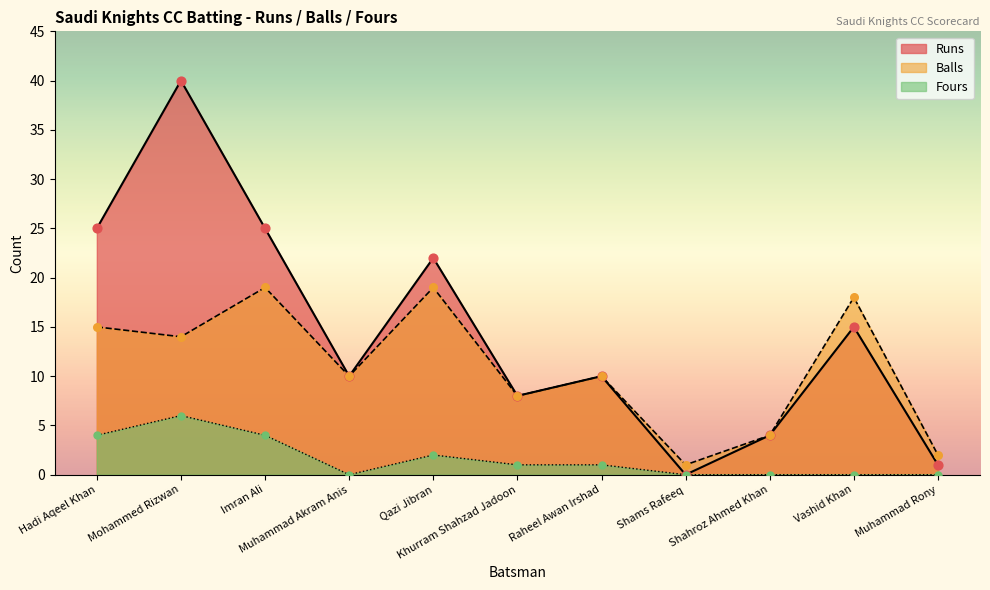

What is the total value across all series at Qazi Jibran?

43